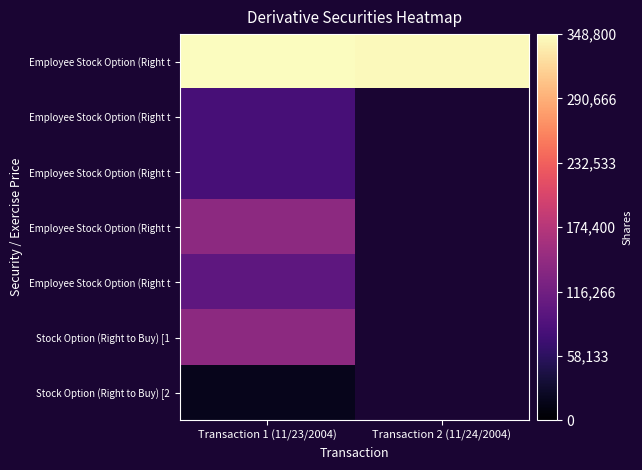

What is the total value across all series at Transaction 1 (11/23/2004)?

906640.0